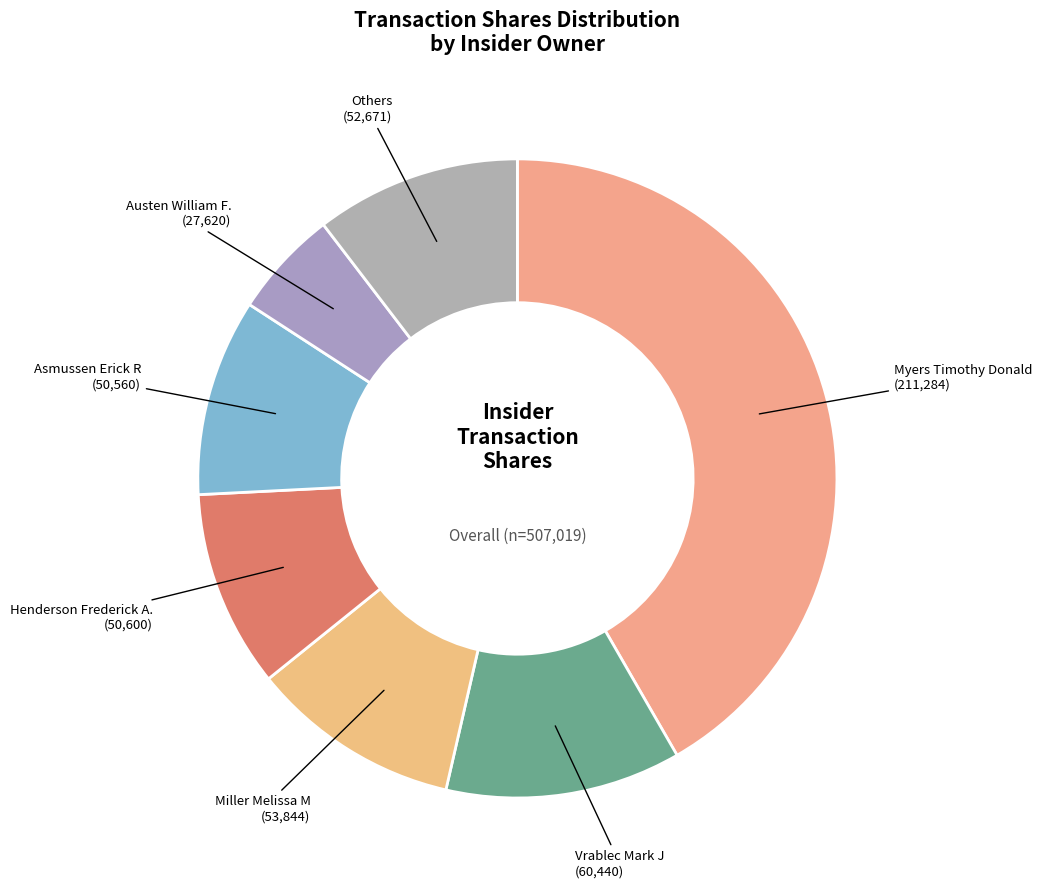

Count the number of slices in the pie.

7